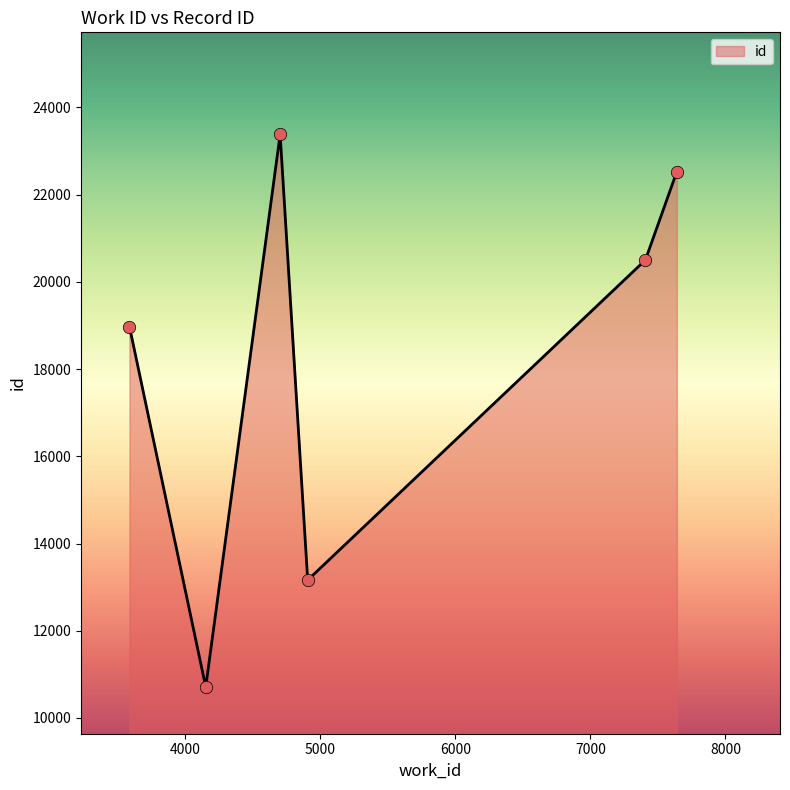

What is the sum of all values?

109251